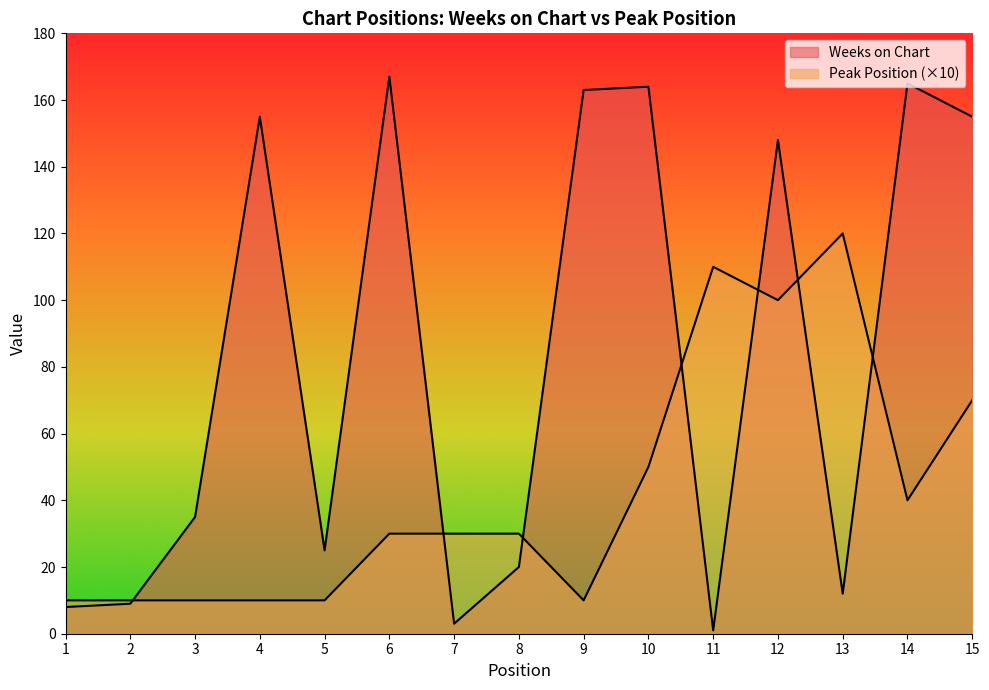

Which series has the largest total across all categories?

Weeks on Chart